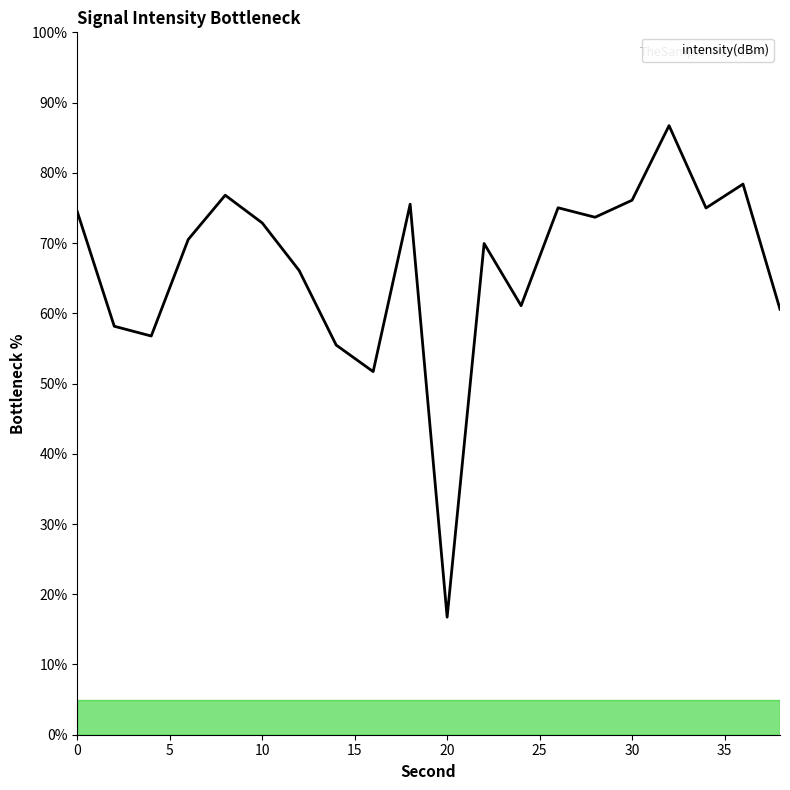

What is the difference between the maximum and minimum values?

70.0